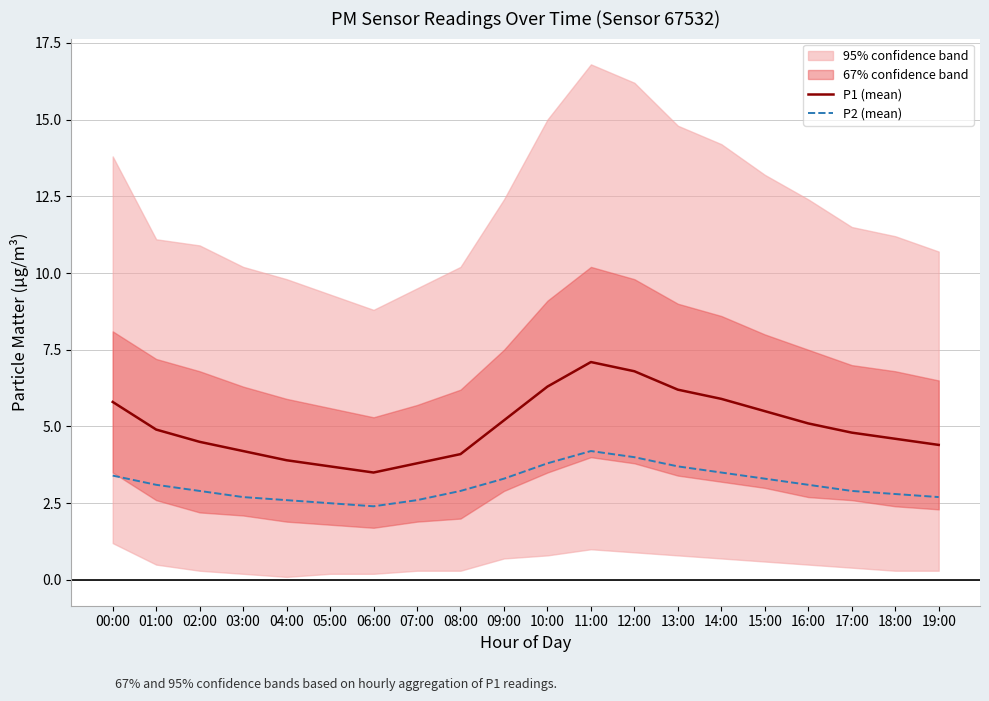

True or false: P1 (mean) has a value of 7.6 at 01:00.

False